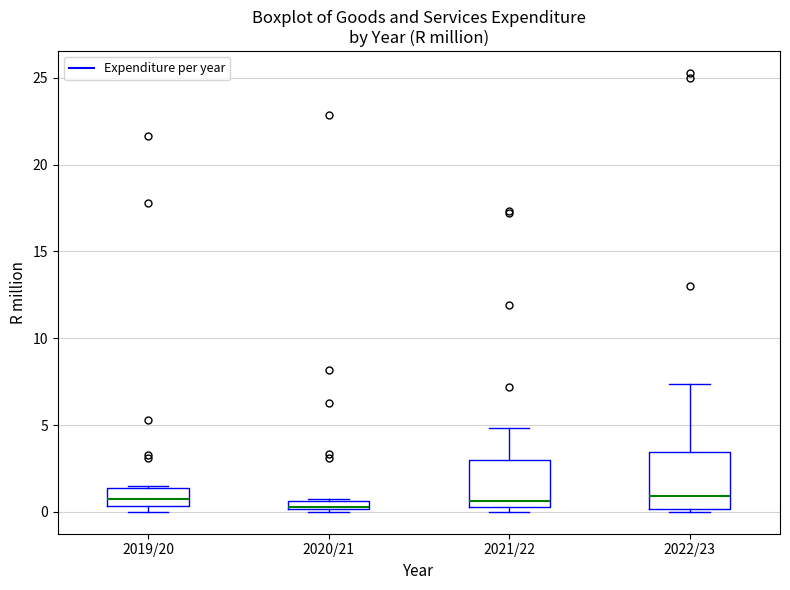

Where is the lower edge of the box for 2020/21 on the y-axis? The values are not printed on the chart, so give them approximately, as read against the axis.

0.0